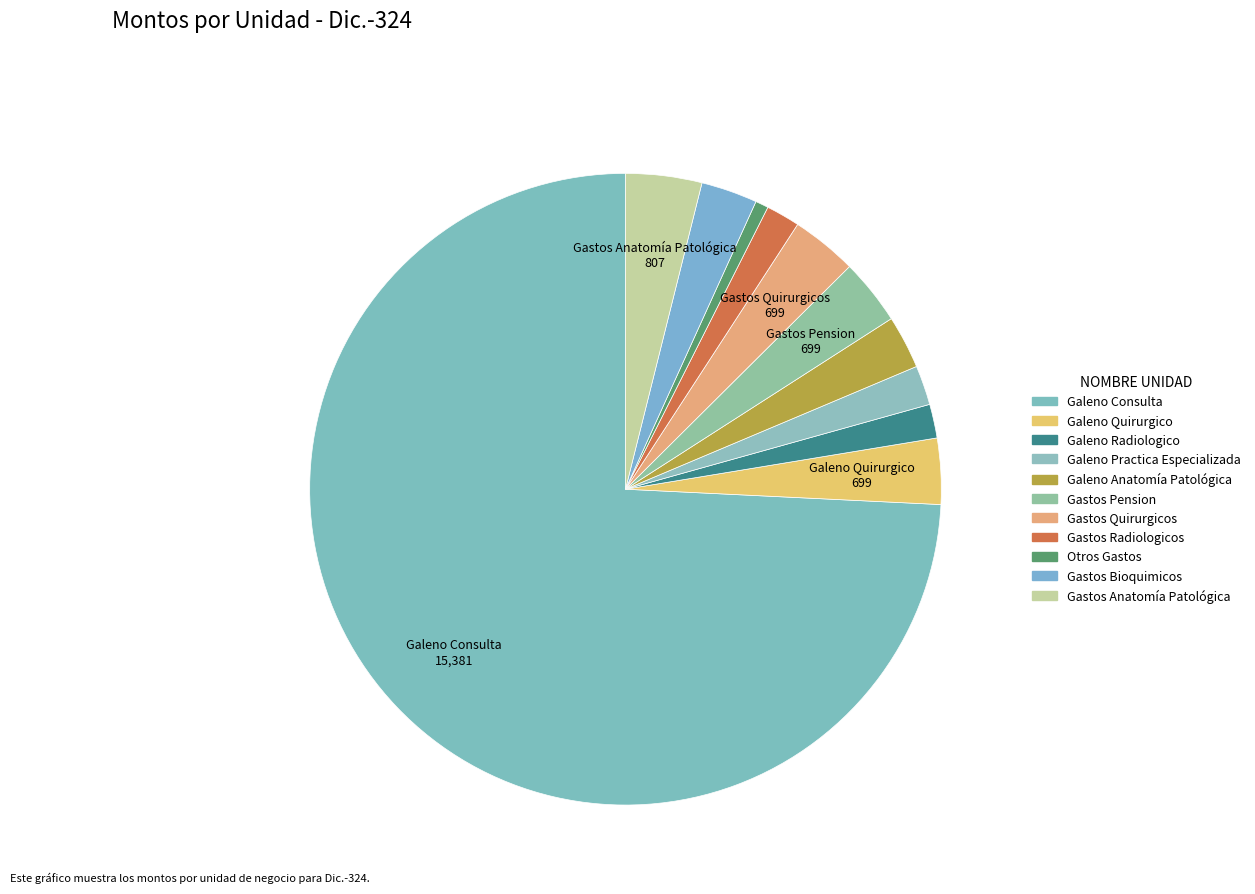

How many slices are in this pie chart?

11